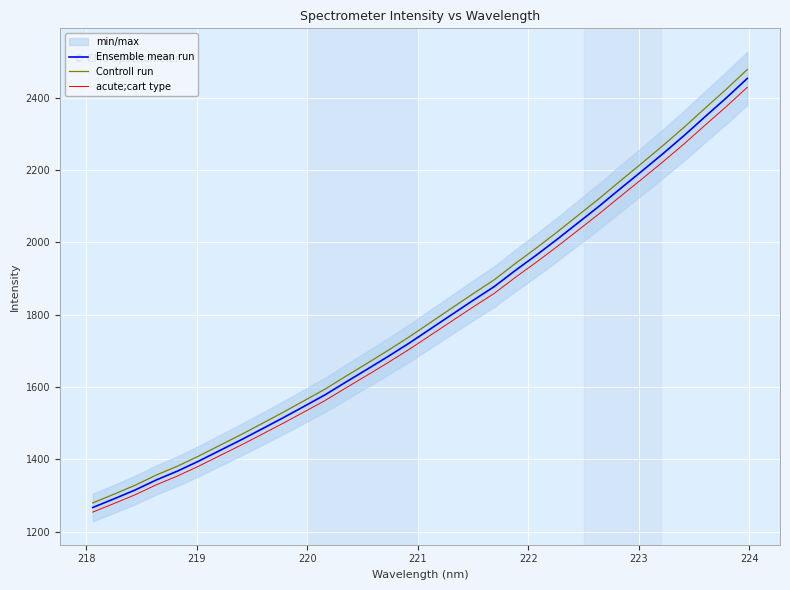

List the series in order of their overall mean, highest first.

Controll run, Ensemble mean run, acute;cart type